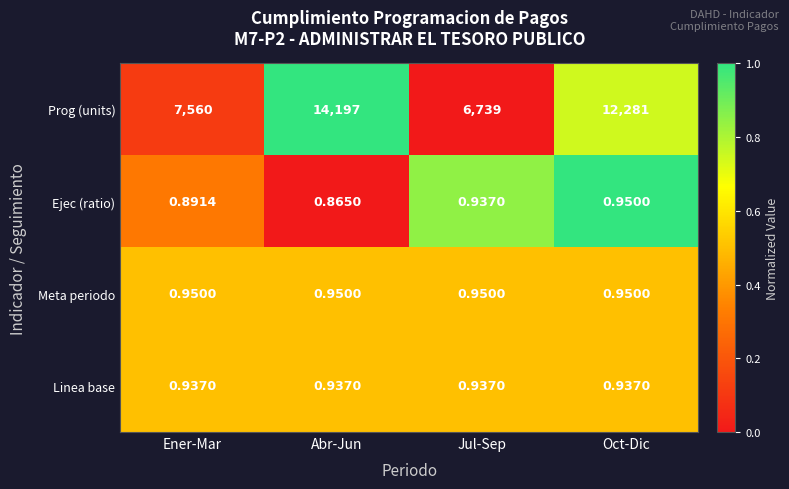

At how many categories does at least one series exceed 0?

4